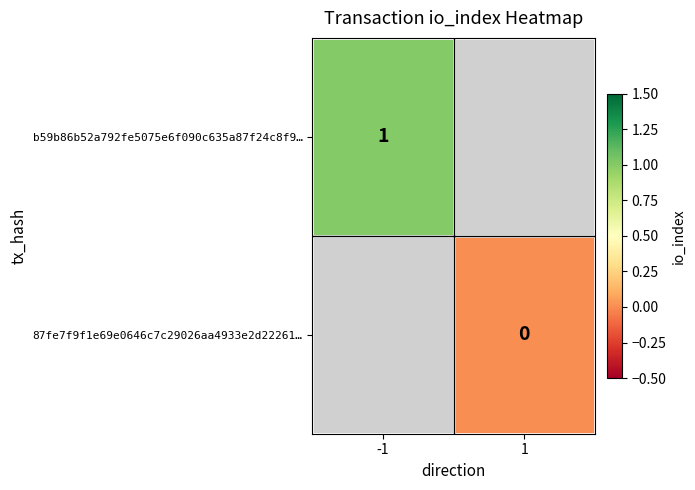

What is the maximum value shown in the chart?

1.0